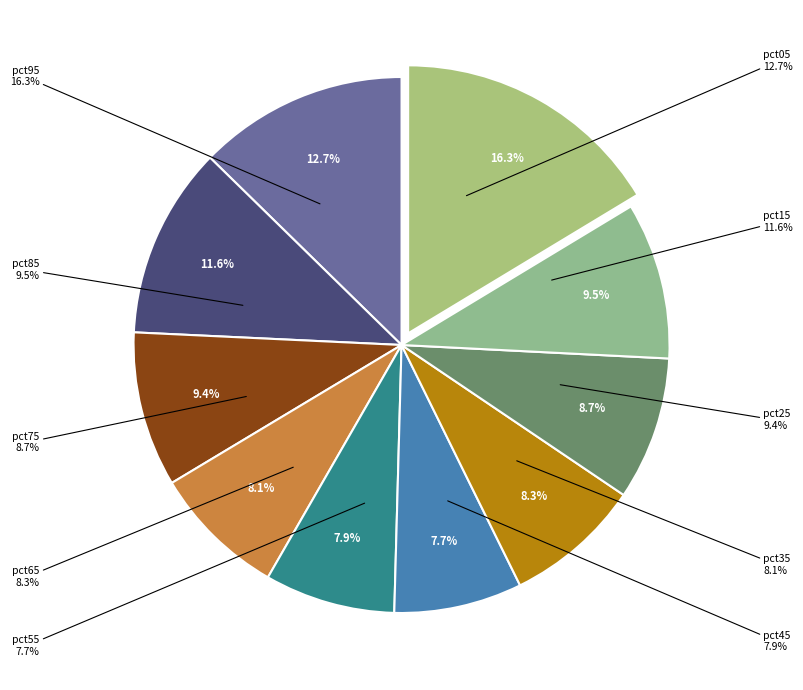

How many segments does this pie chart have?

10